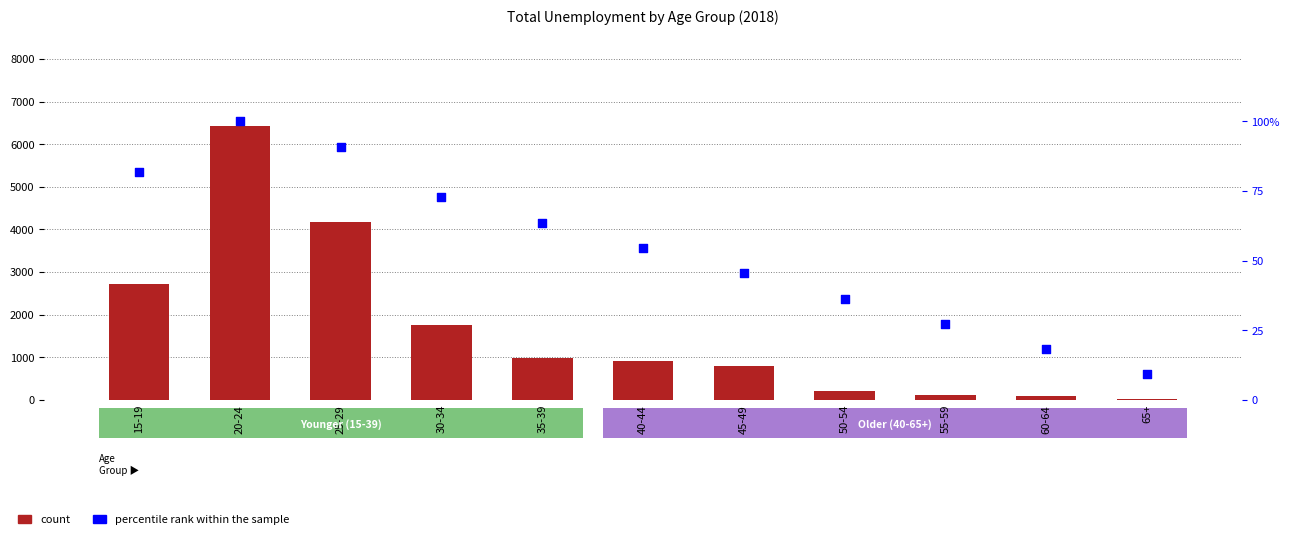

At which category is the sum across all series the highest?

20-24